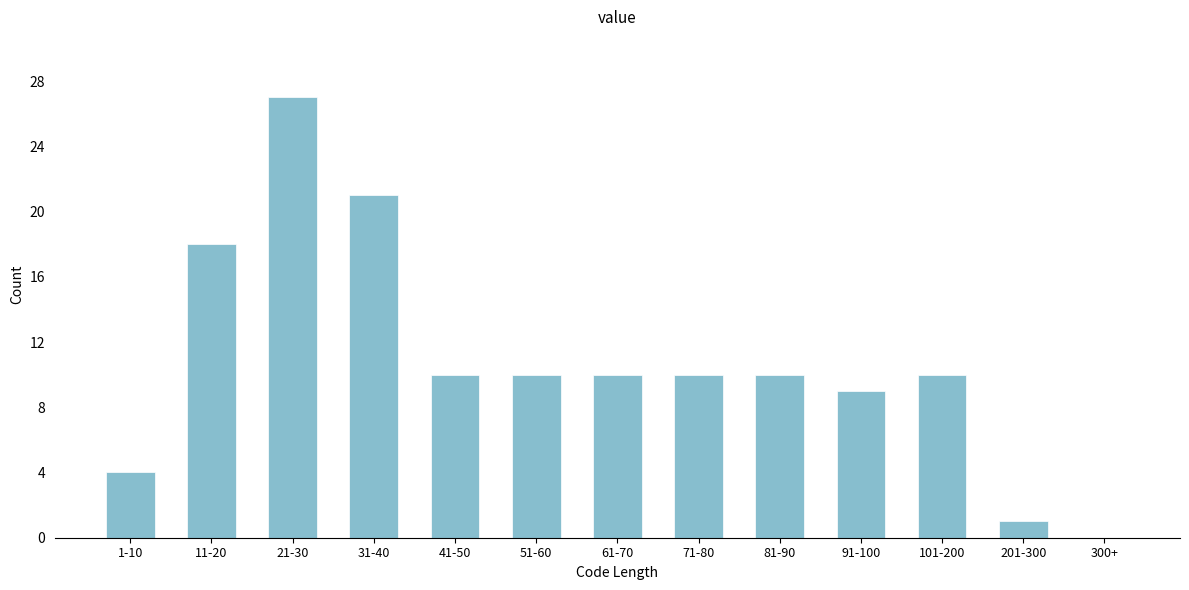

Reading left to right, what are all the values shown in this chart?

1-10=4	11-20=18	21-30=27	31-40=21	41-50=10	51-60=10	61-70=10	71-80=10	81-90=10	91-100=9	101-200=10	201-300=1	300+=0